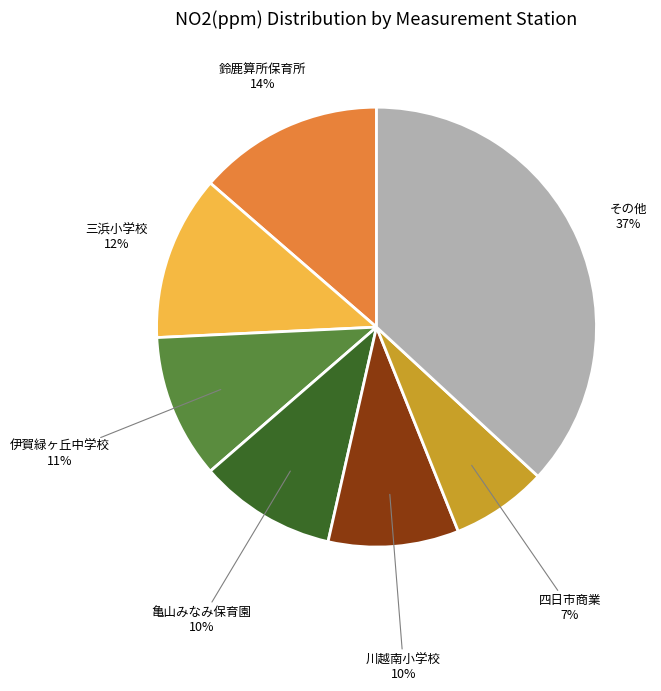

Is there a majority slice in this chart?

No